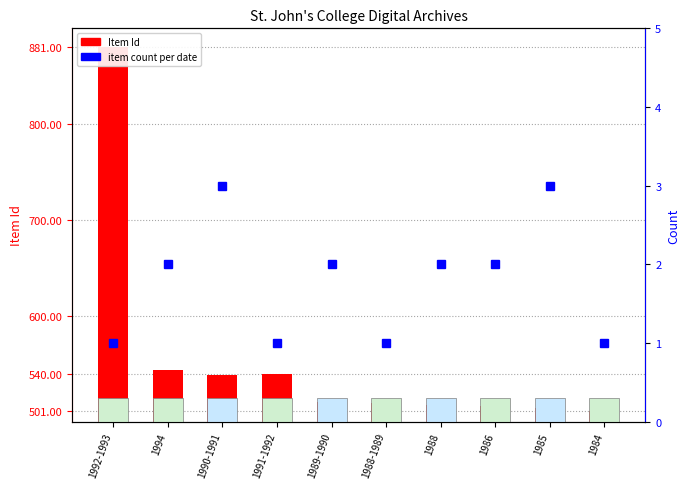

What is the spread (max minus min) of values at 1988?

505